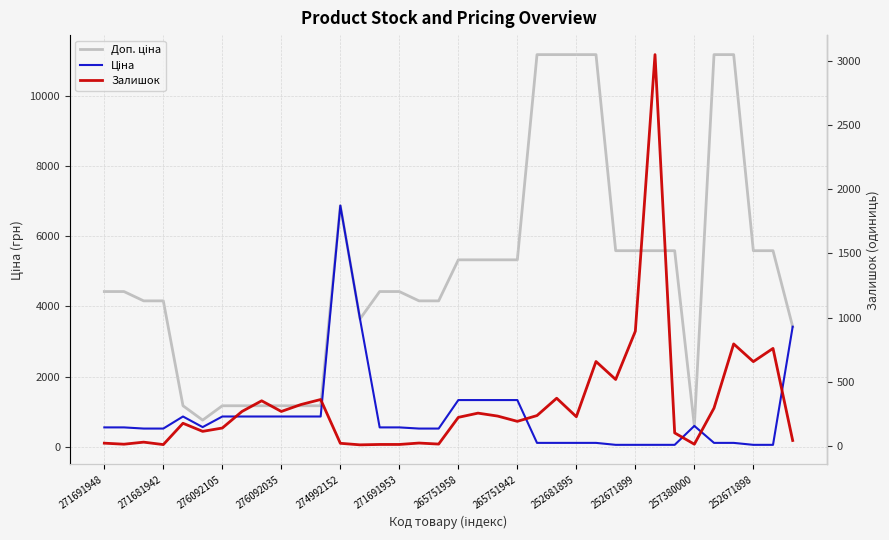

What are all the series names shown in the legend?

Доп. ціна, Ціна, Залишок